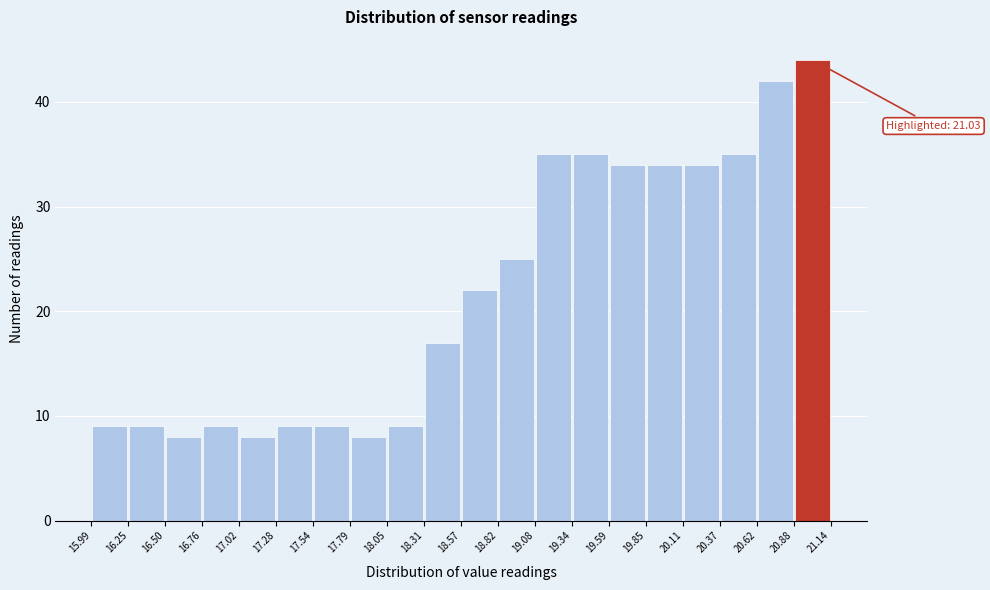

Over which range of the x-axis is the bar tallest?

20.88 to 21.14